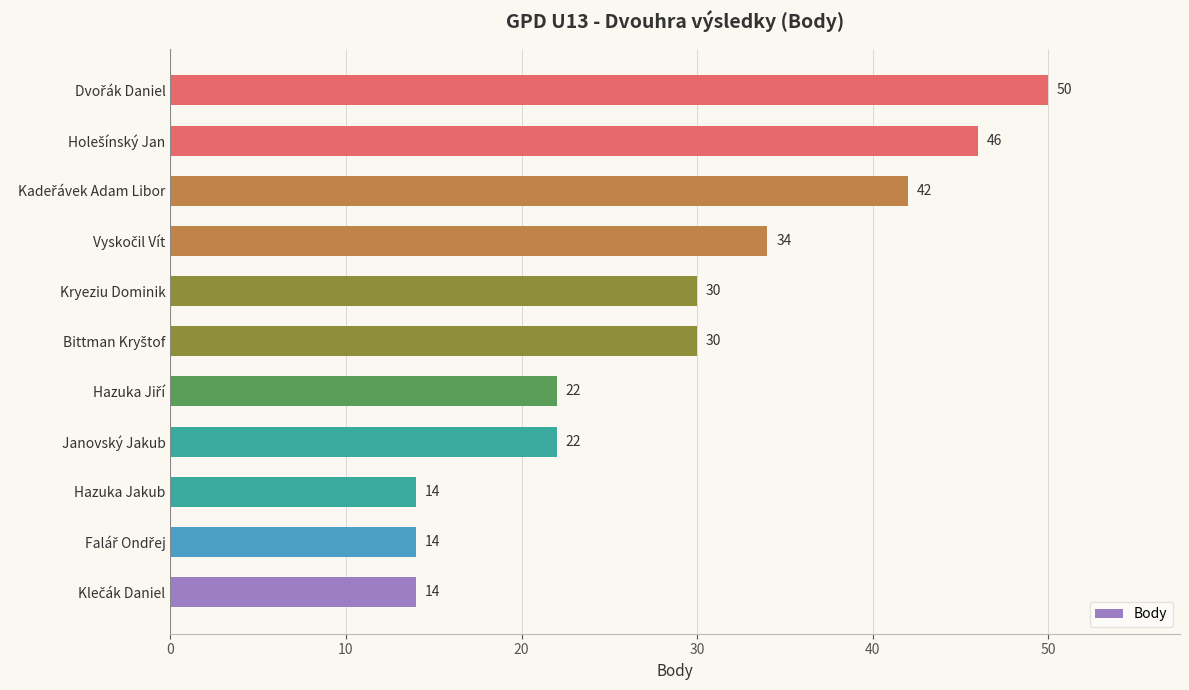

Reading bottom to top, extract all data points from this chart.

14	14	14	22	22	30	30	34	42	46	50